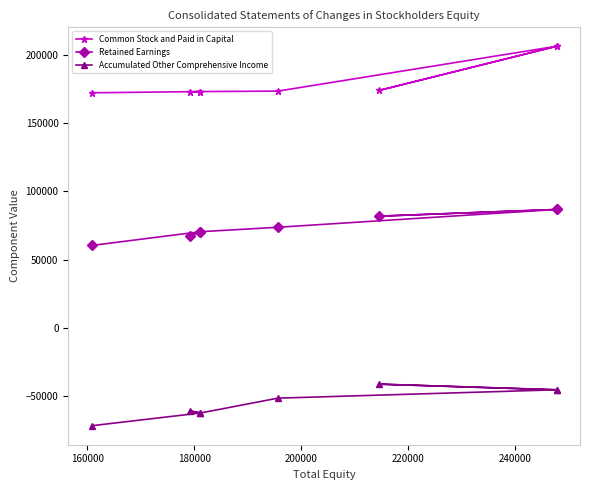

At how many categories does at least one series exceed 6426?

8